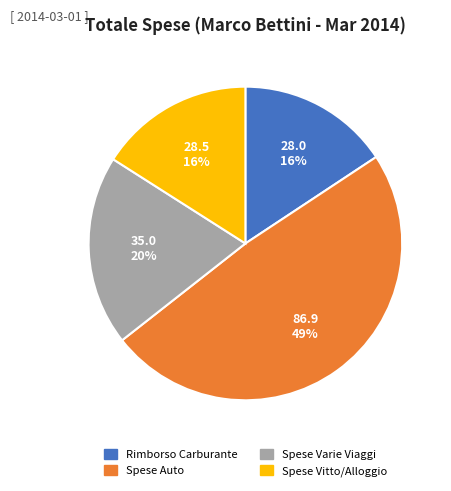

To the nearest percent, what is the difference between the Spese Auto and Rimborso Carburante slice percentages?

33%